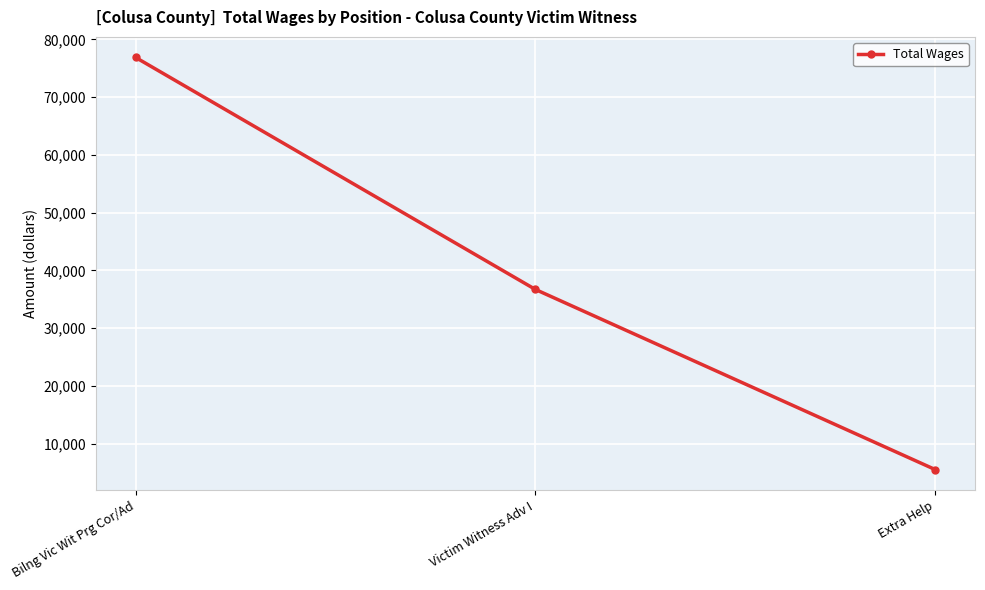

True or false: the data shows 36693 at Victim Witness Adv I.

True